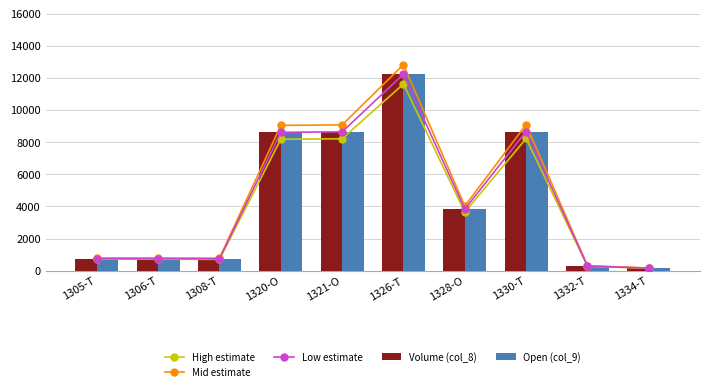

Are the bars horizontal?

No